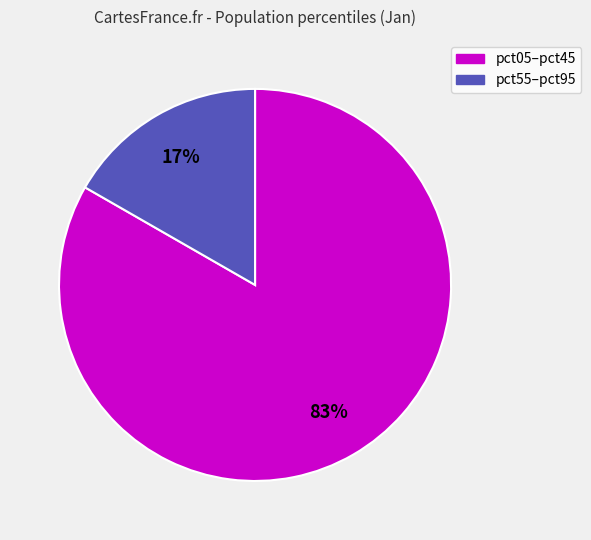

The pct05–pct45 slice represents 70% of the pie. True or false?

False